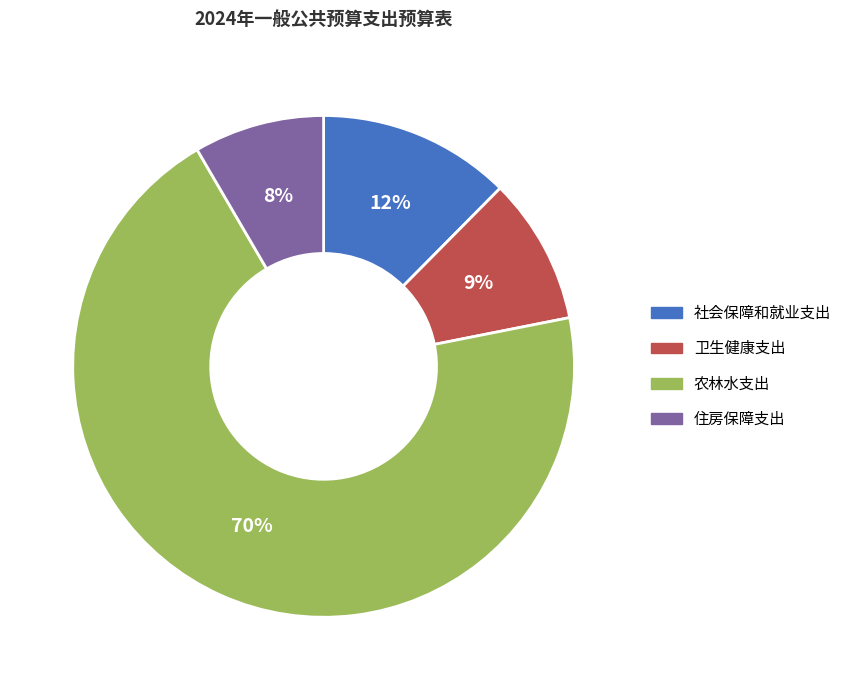

Combined, do 住房保障支出 and 农林水支出 account for over 50%?

Yes